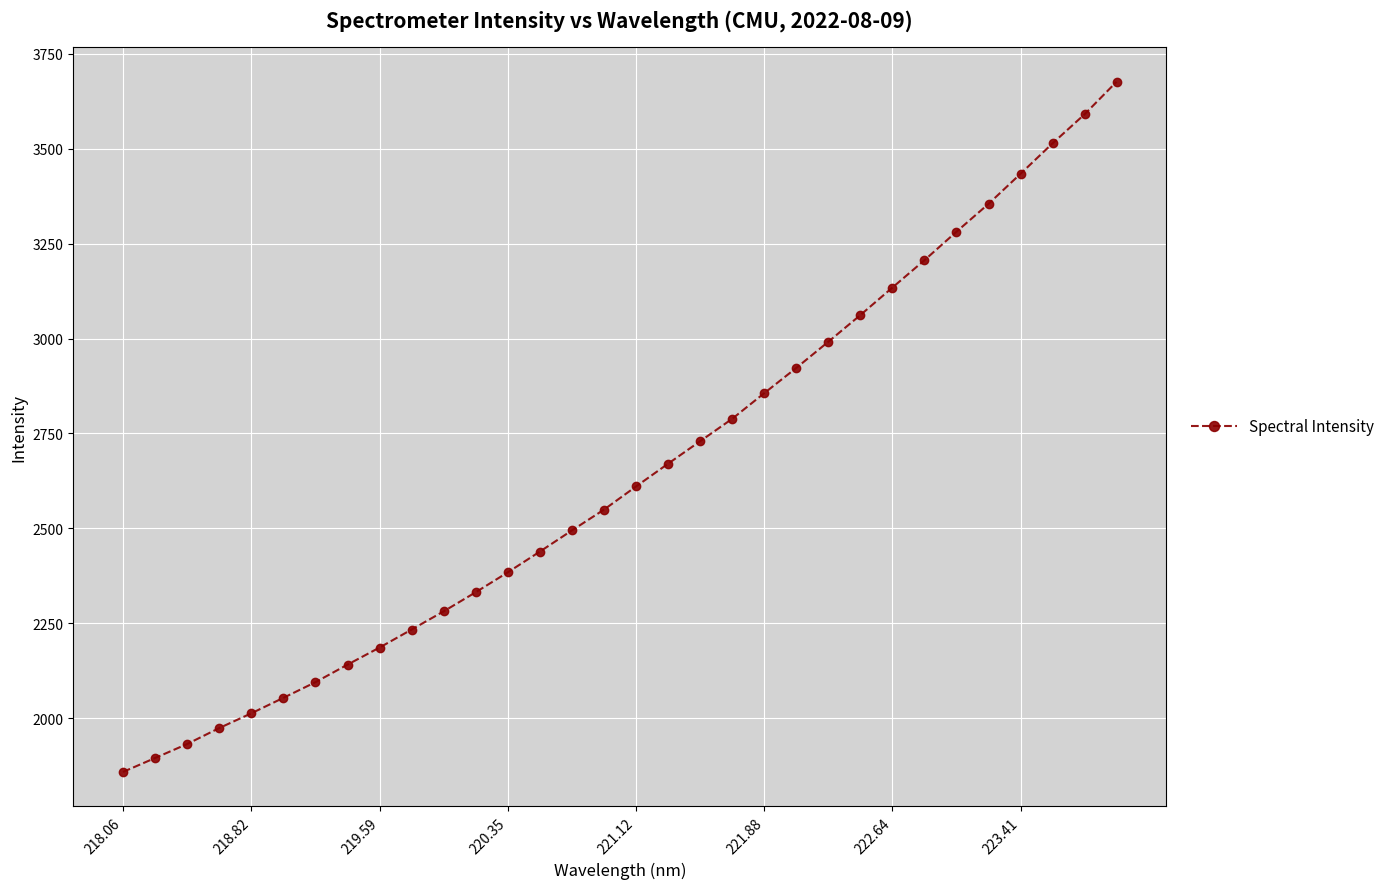

What is the average value?

2646.3